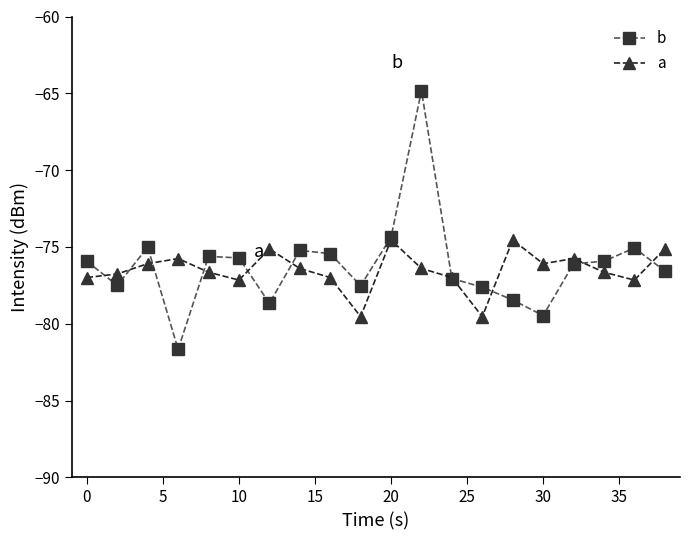

What is the greatest value displayed?

-64.8